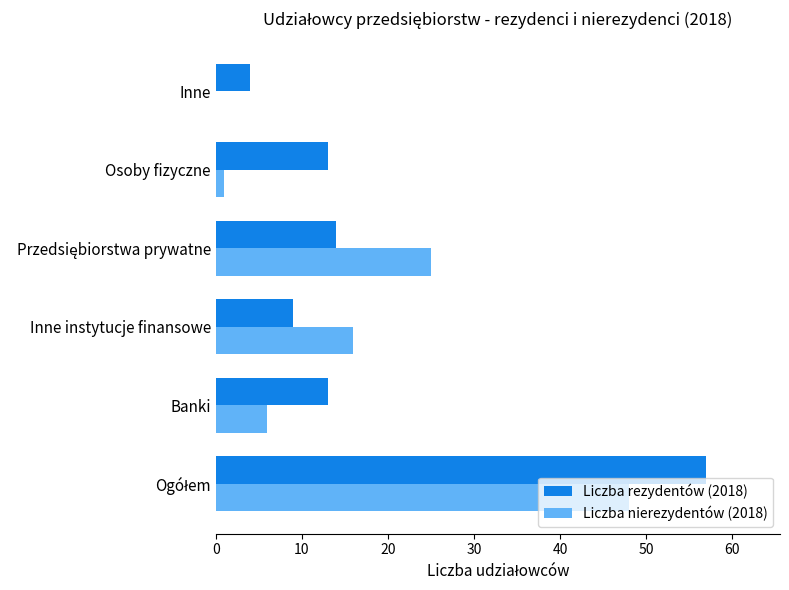

Which series has the widest spread of values?

Liczba rezydentów (2018)